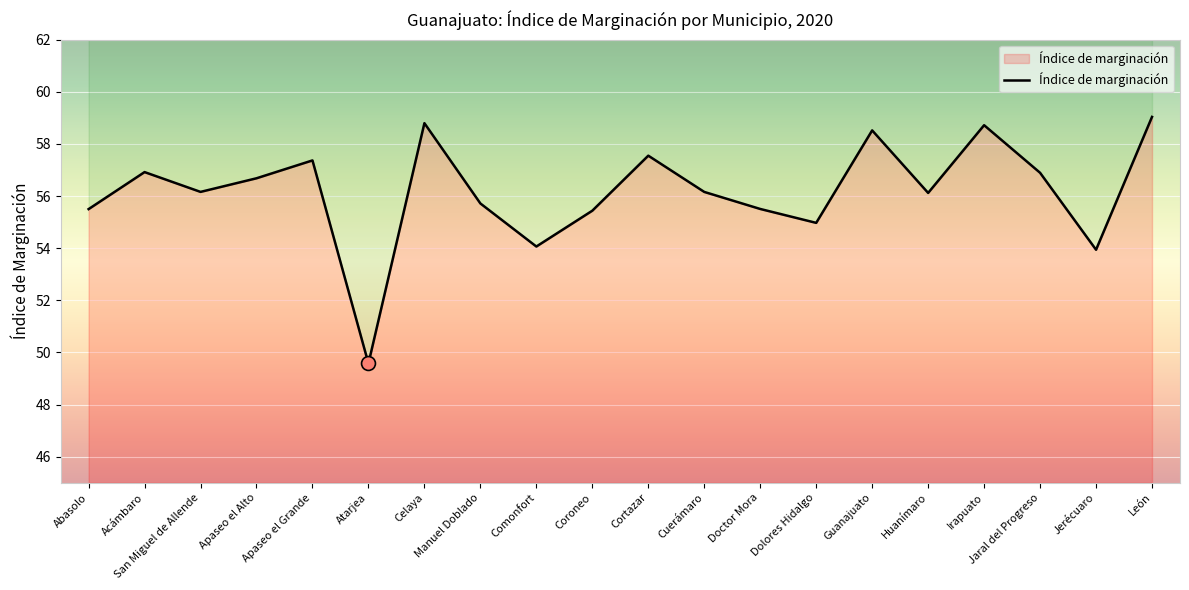

What is the change in value from Cuerámaro to Irapuato?

+2.6